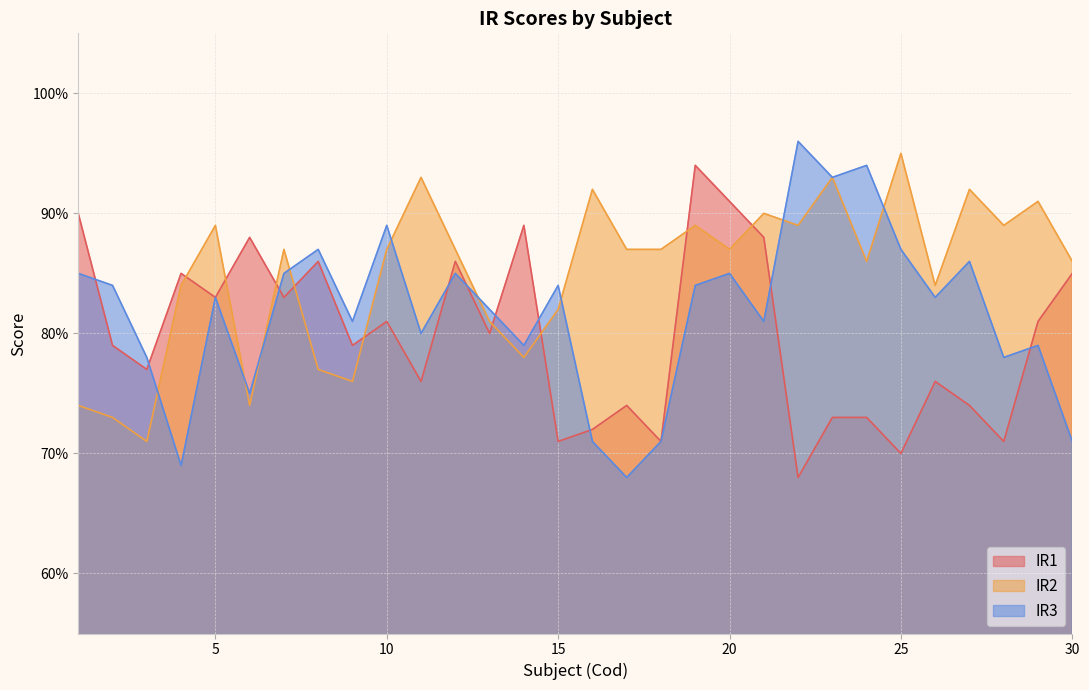

Which category has the highest value in the IR2 series?

25